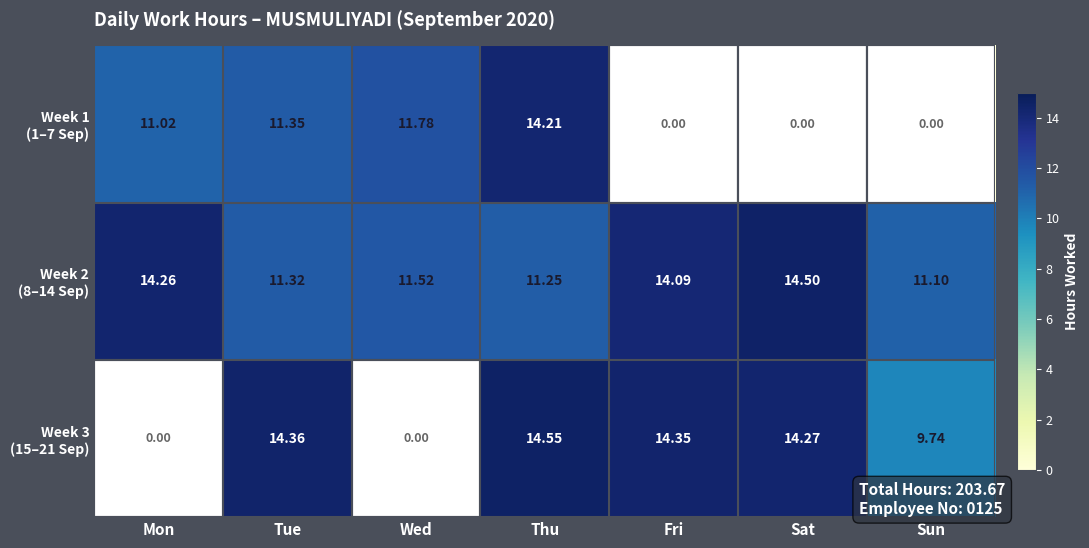

Which category has the highest value across all series?

Thu